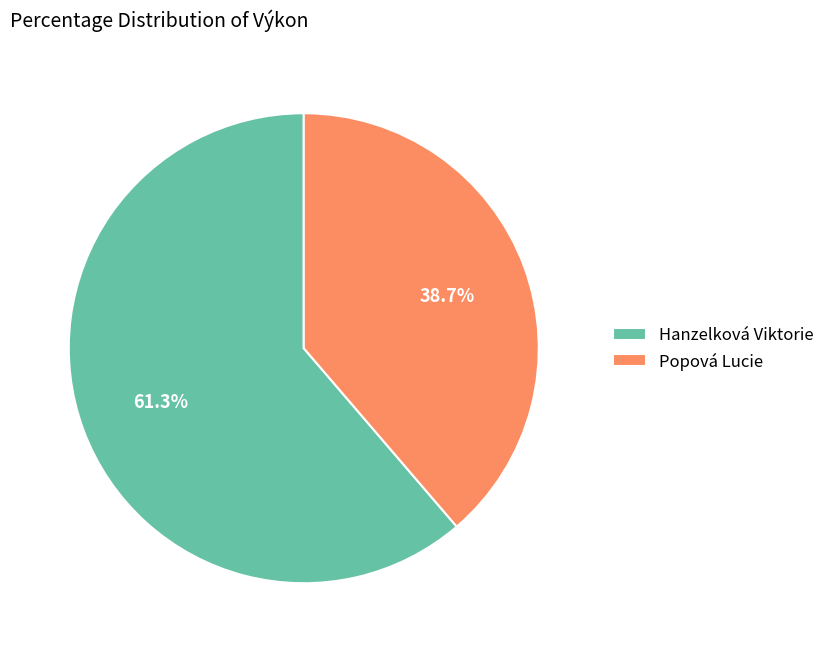

Is it true that Popová Lucie is 31% of the pie?

False